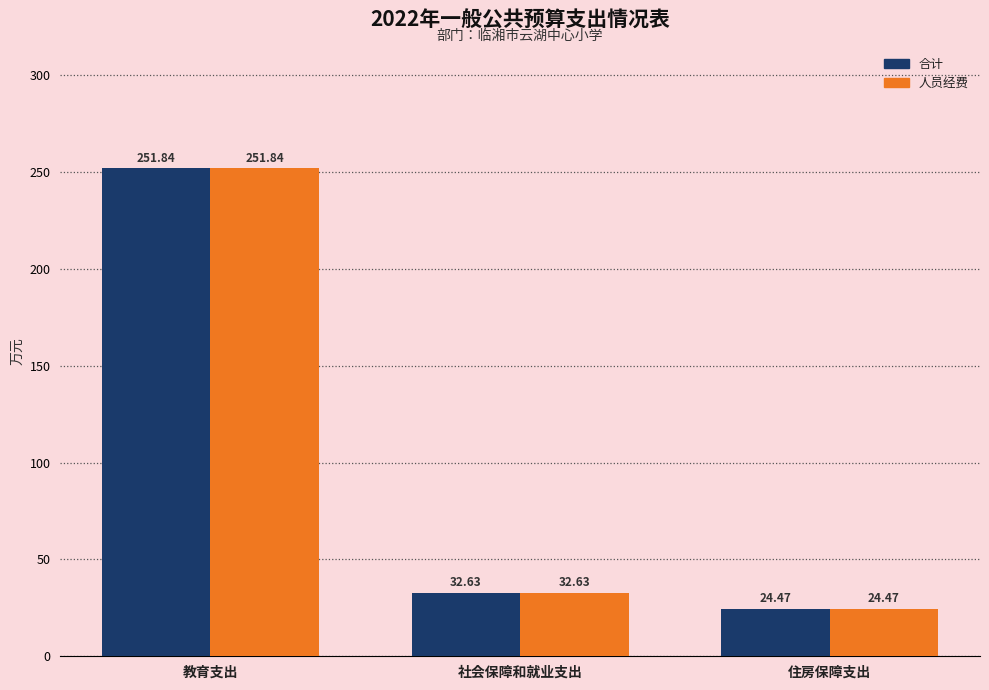

What are all the series names shown in the legend?

合计, 人员经费